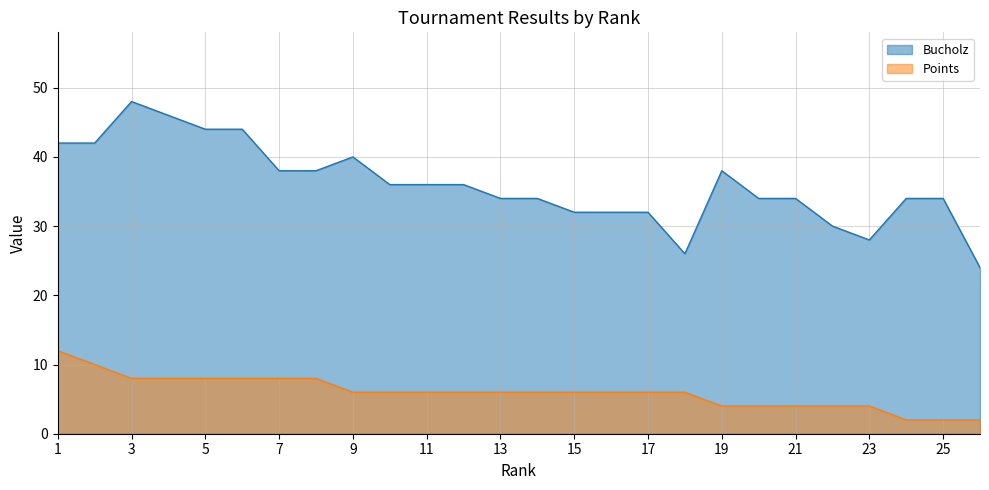

Which series has the widest spread of values?

Bucholz